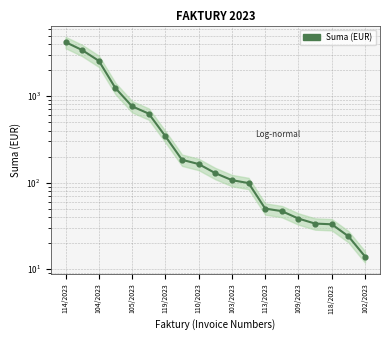

Between 104/2023 and 15, which is larger?

104/2023